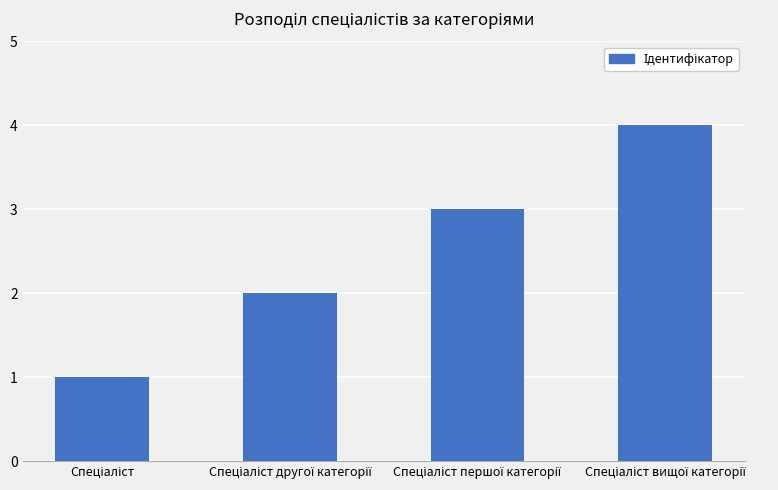

What is the difference between the maximum and minimum values?

3